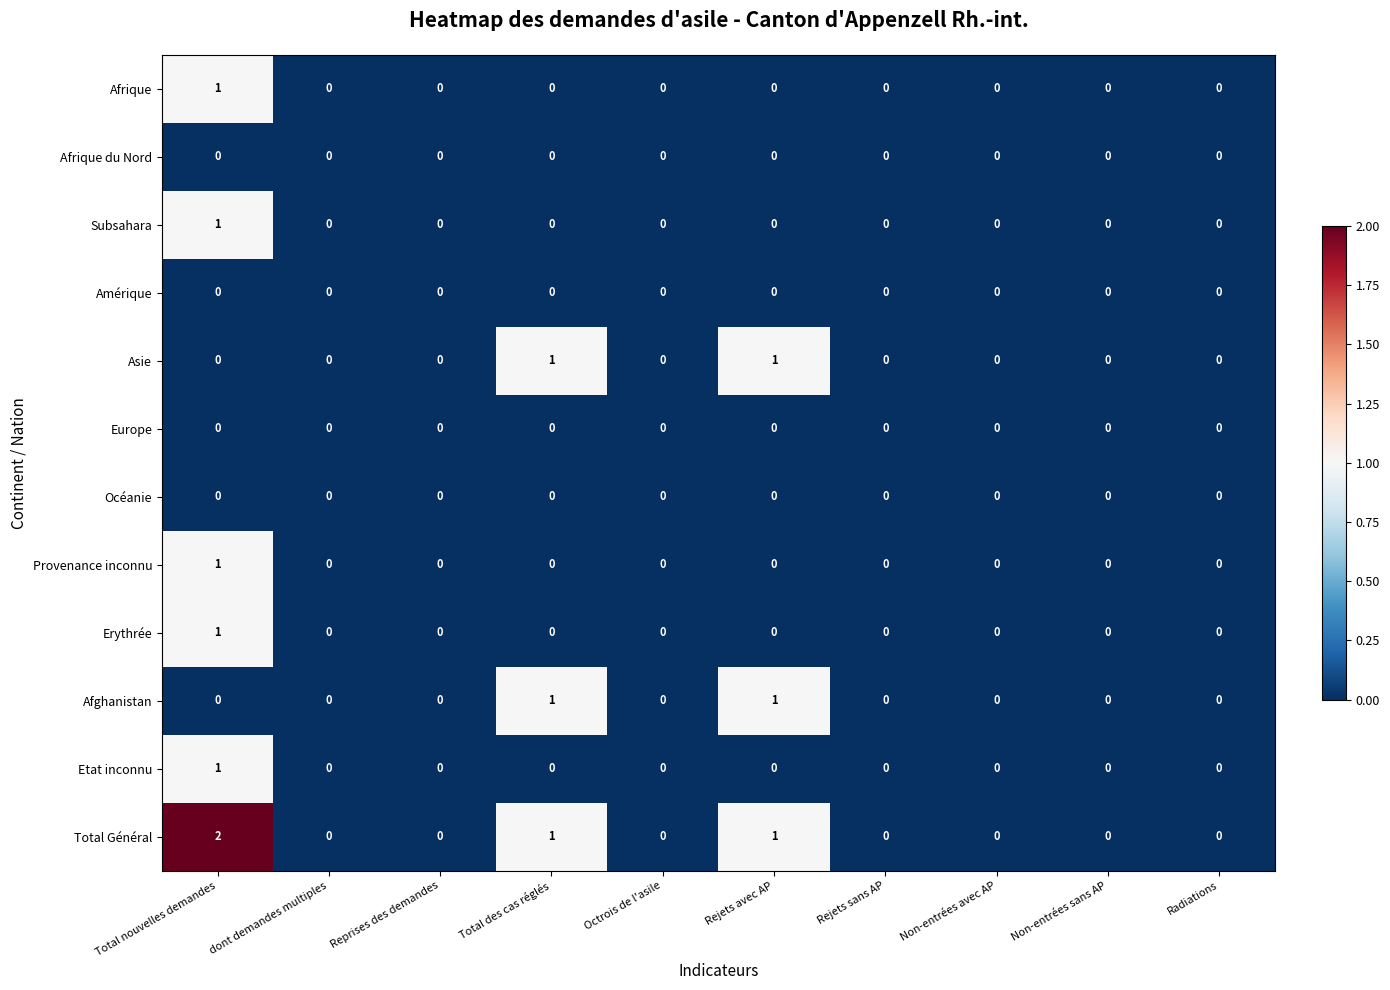

How many data points does each series have?

10